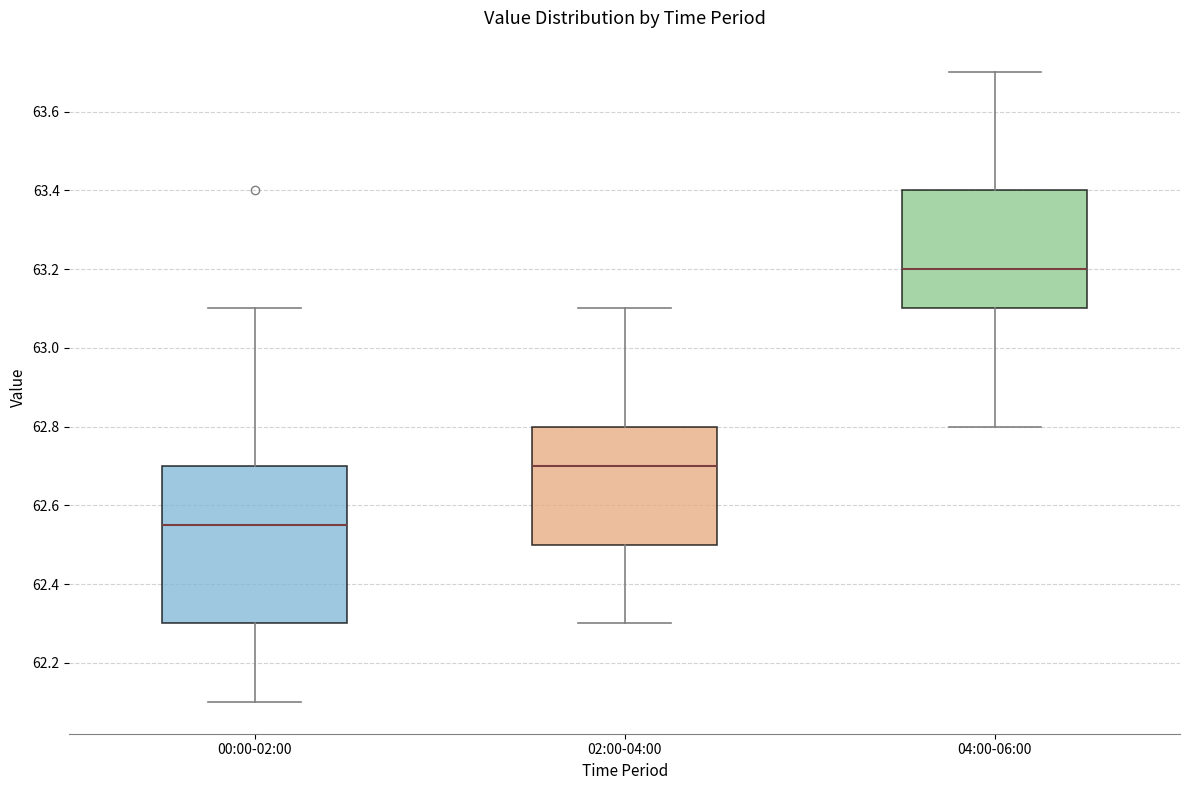

Comparing the boxes themselves (not the whiskers), which one is the tallest?

00:00-02:00